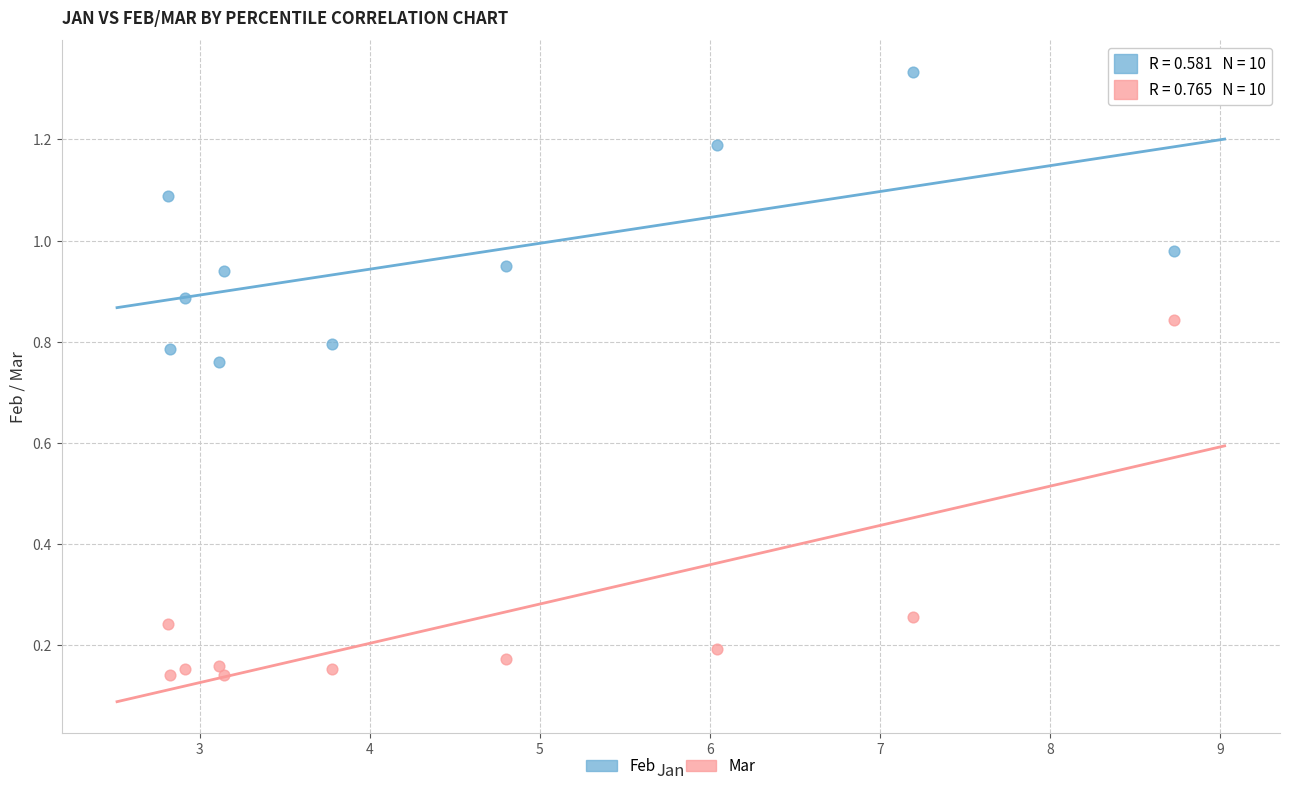

Which series contains the highest Y value?

Feb